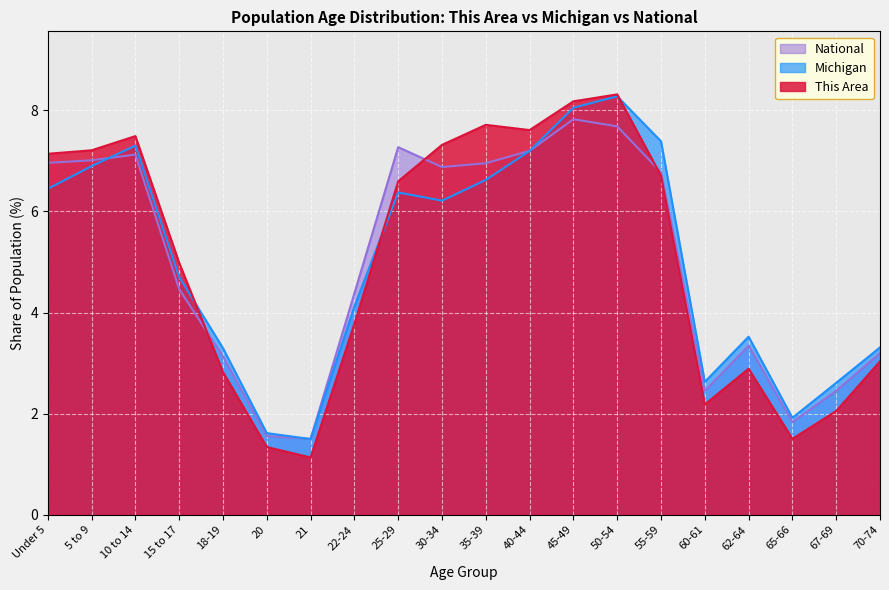

What is the label of the 20th point from the left?

70-74